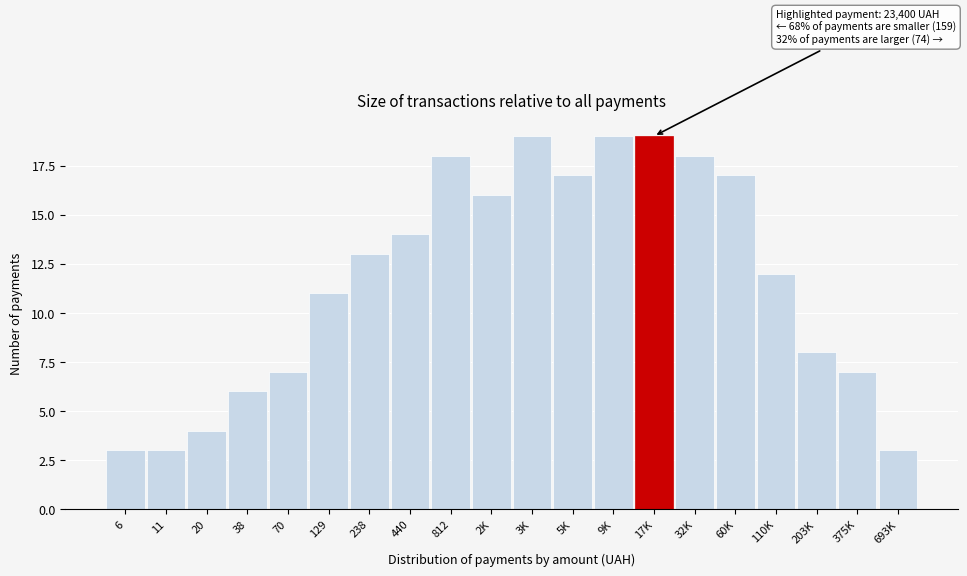

Reading left to right, extract all data points from this chart.

6=3	11=3	20=4	38=6	70=7	129=11	238=13	440=14	812=18	2K=16	3K=19	5K=17	9K=19	17K=19	32K=18	60K=17	110K=12	203K=8	375K=7	693K=3